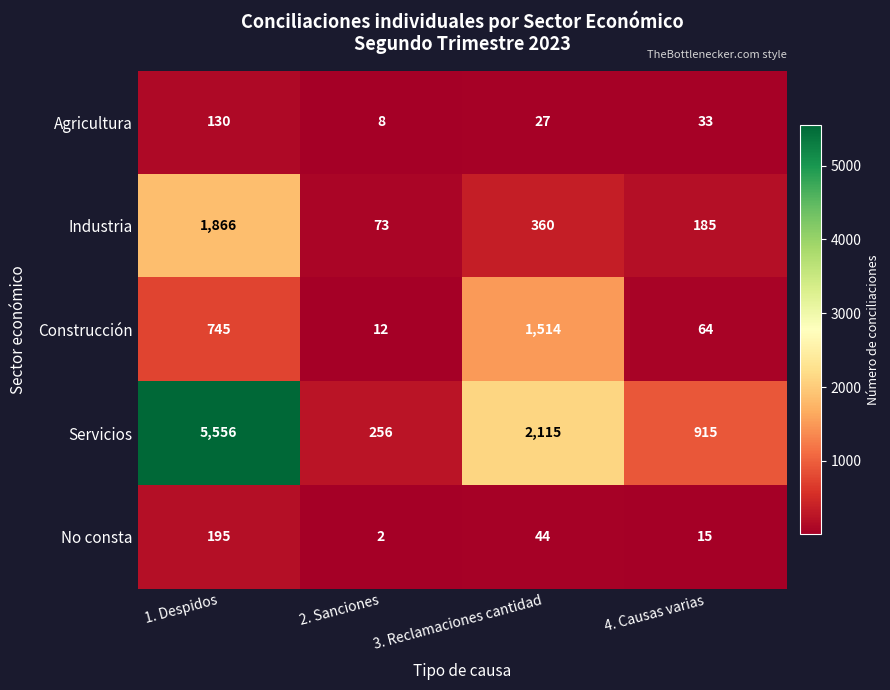

What is the difference between the highest and lowest values at 3. Reclamaciones cantidad?

2088